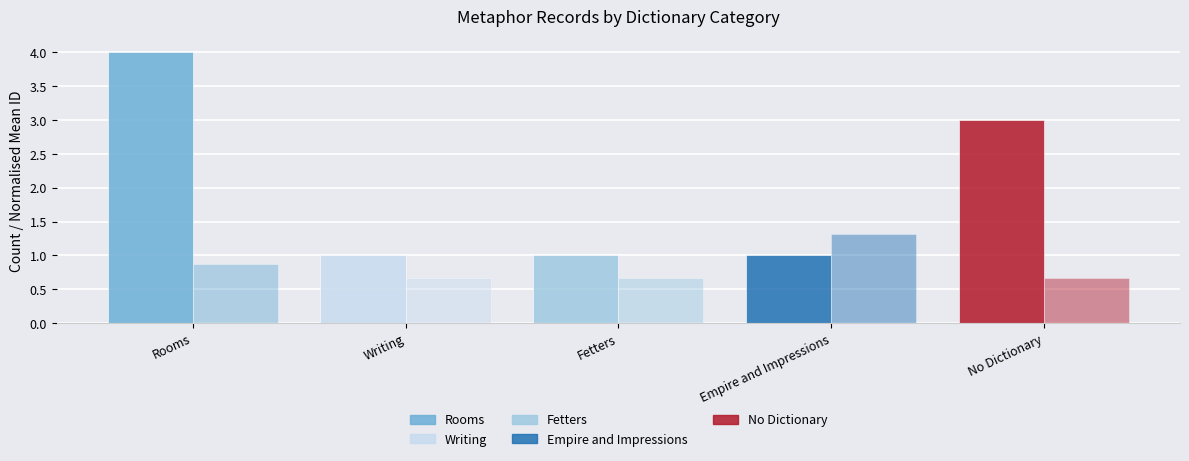

Reading right to left, what are all the values shown in this chart?

Record Count: No Dictionary=3.0	Empire and Impressions=1.0	Fetters=1.0	Writing=1.0	Rooms=4.0
Mean ID (÷15000): No Dictionary=0.7	Empire and Impressions=1.3	Fetters=0.7	Writing=0.7	Rooms=0.9